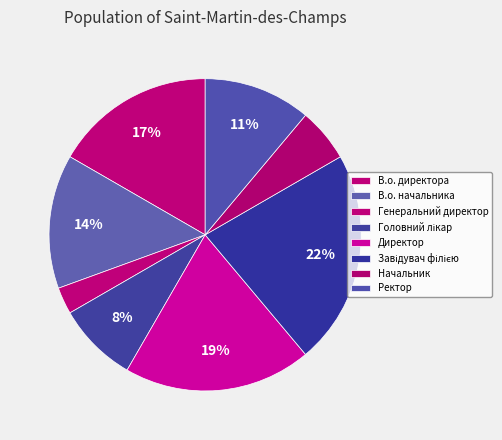

What percentage is the Ректор slice, to the nearest percent?

11%